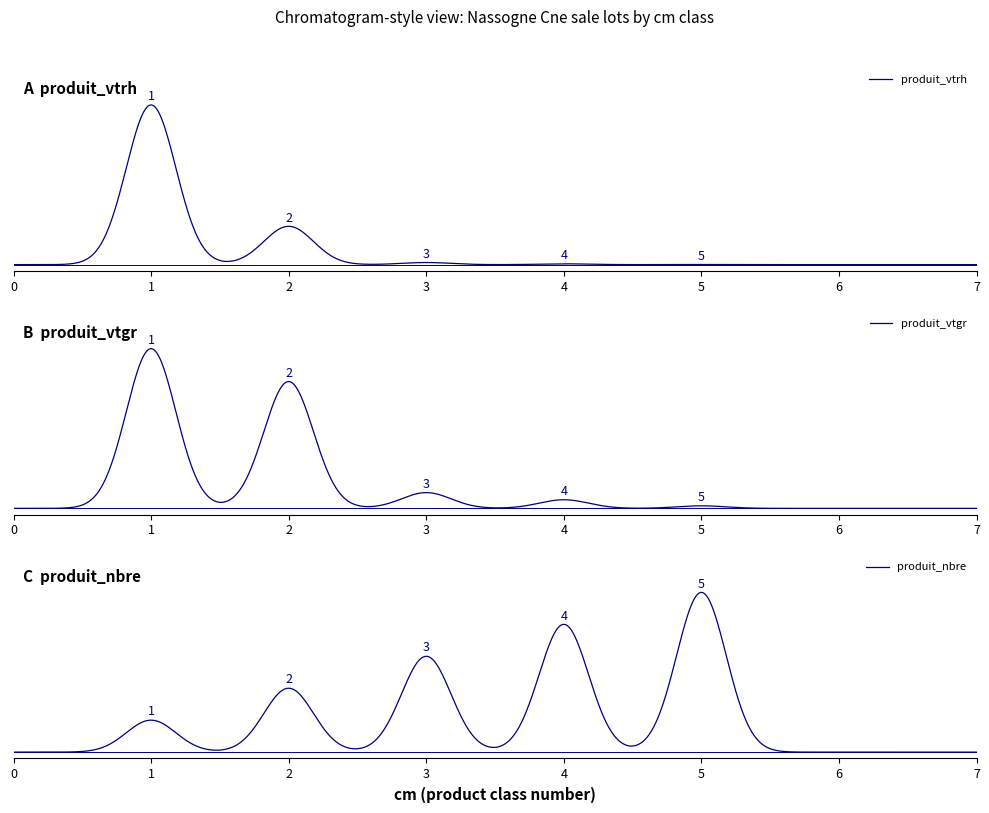

What is the average value of the produit_nbre series?

3.0